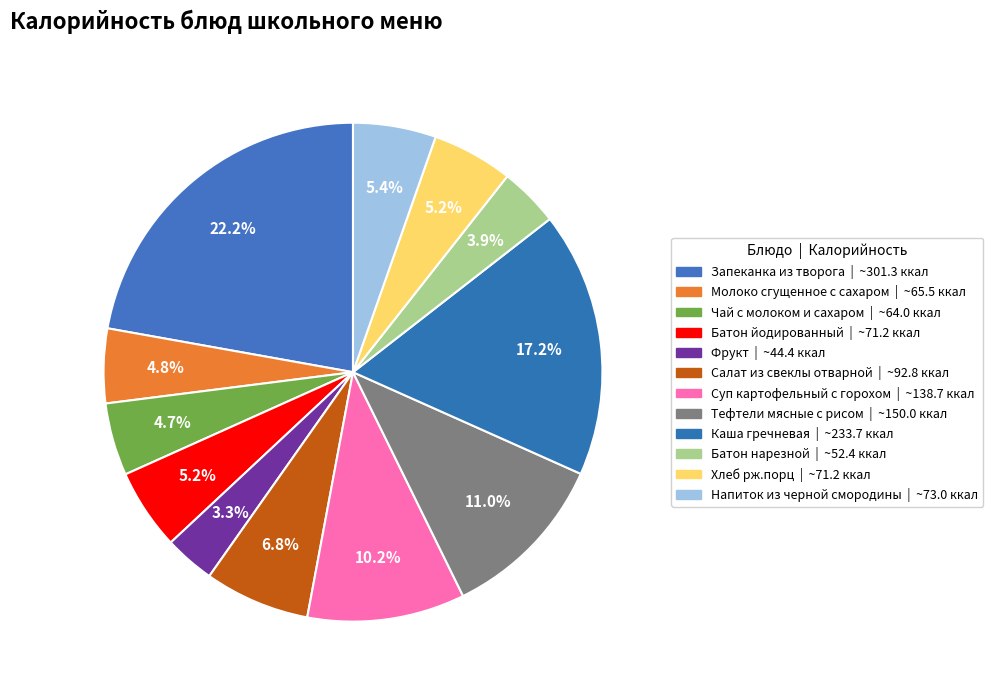

To the nearest percent, what portion does Фрукт represent?

3%